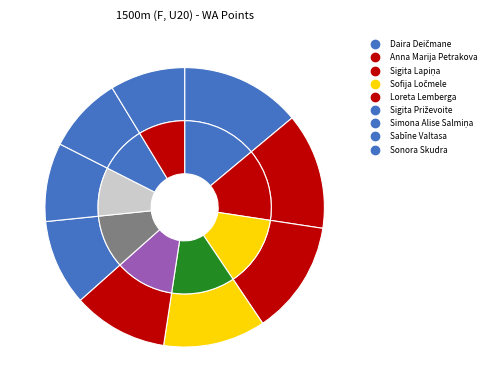

To the nearest percent, what is the difference between the largest and smallest slice percentages?

5%